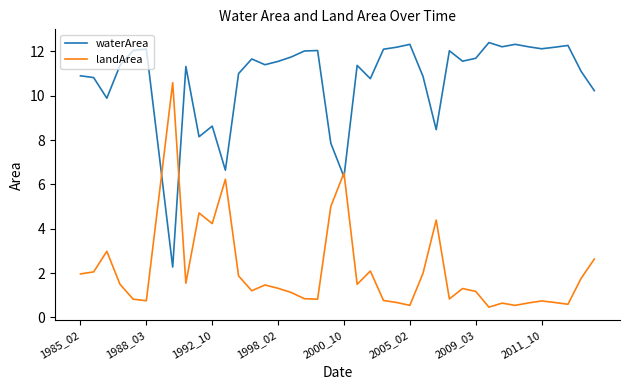

Rank the series by their average value, from lowest to highest.

landArea, waterArea